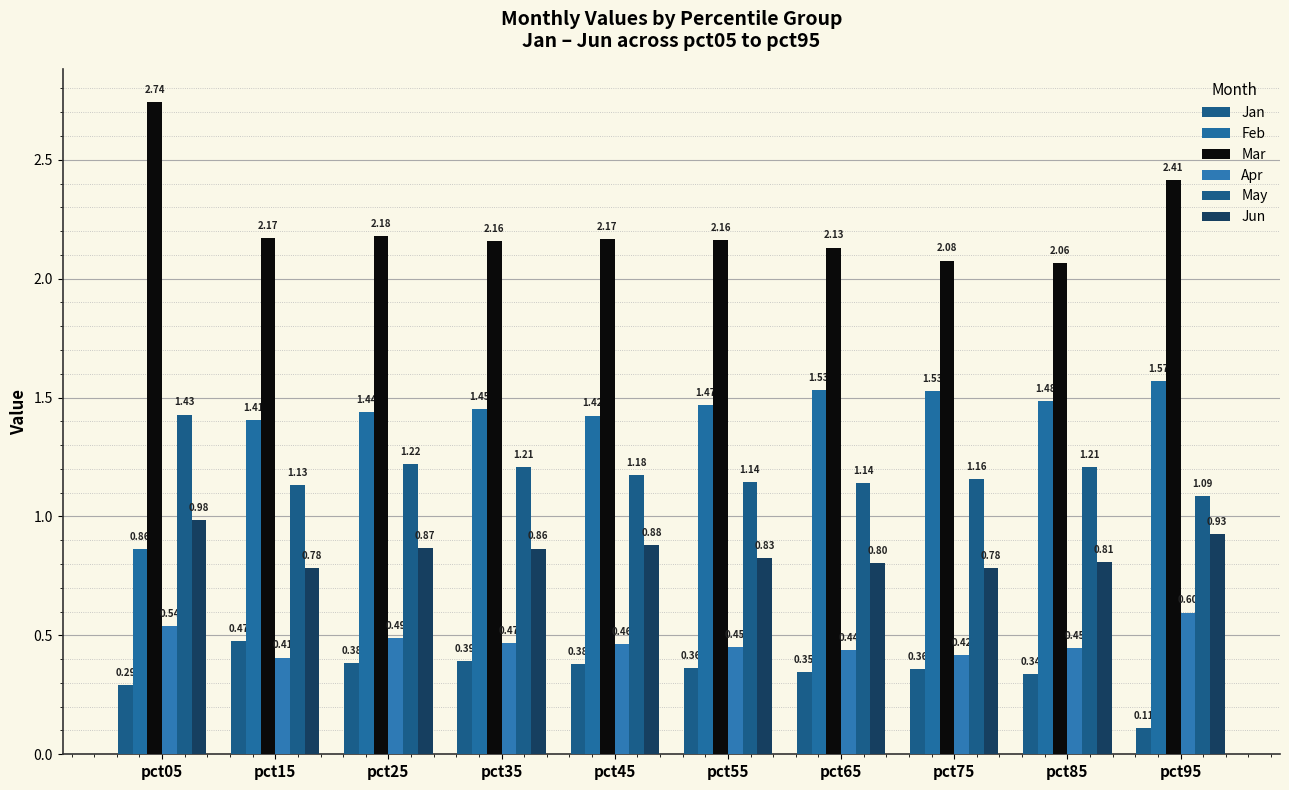

Is it true that Apr equals 0.7 at pct55?

False